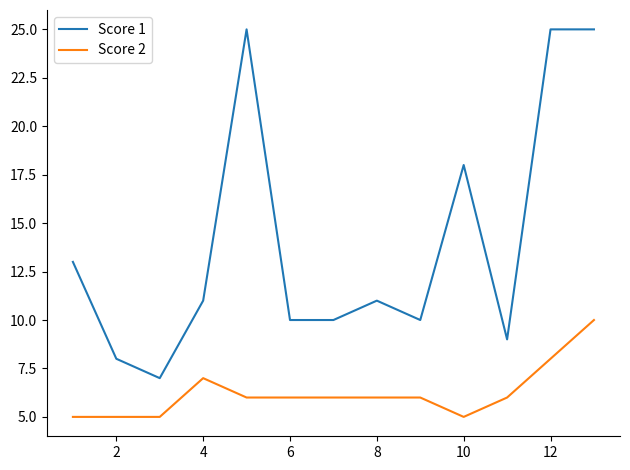

Which series has the largest total across all categories?

Score 1